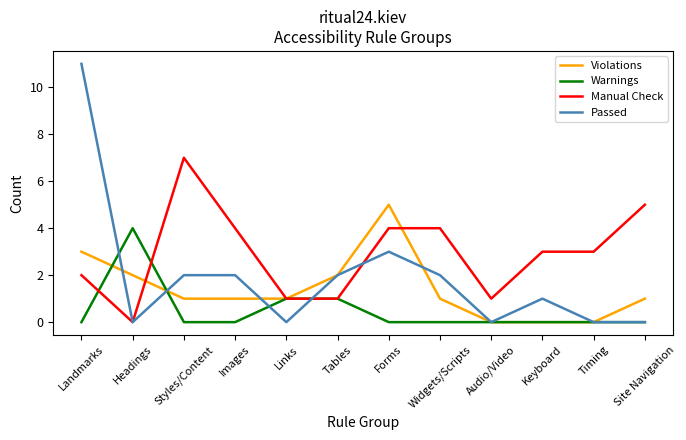

Which series ends up on top after the final intersection of Violations and Warnings?

Violations